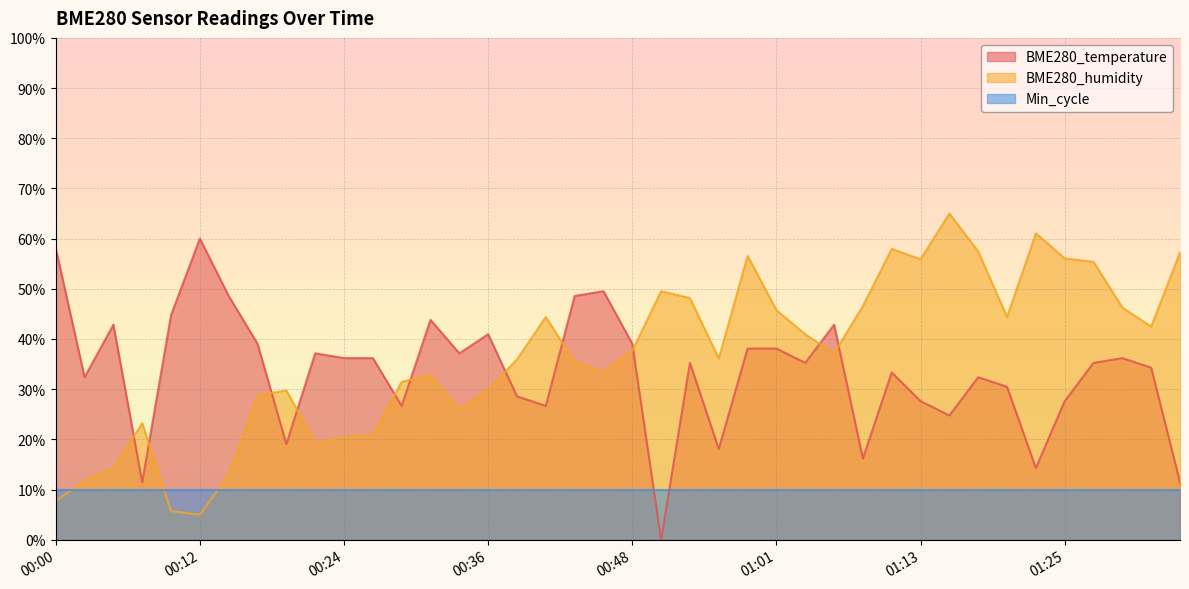

How many values in the BME280_temperature series exceed 35?

22